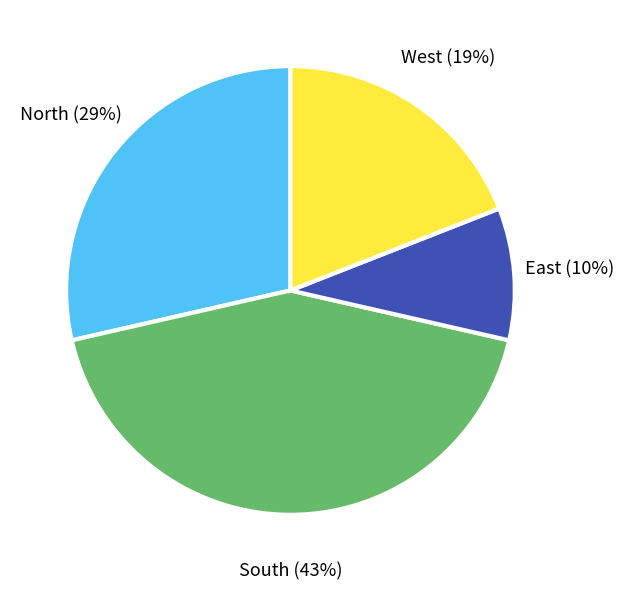

What is the largest slice in the pie chart?

South